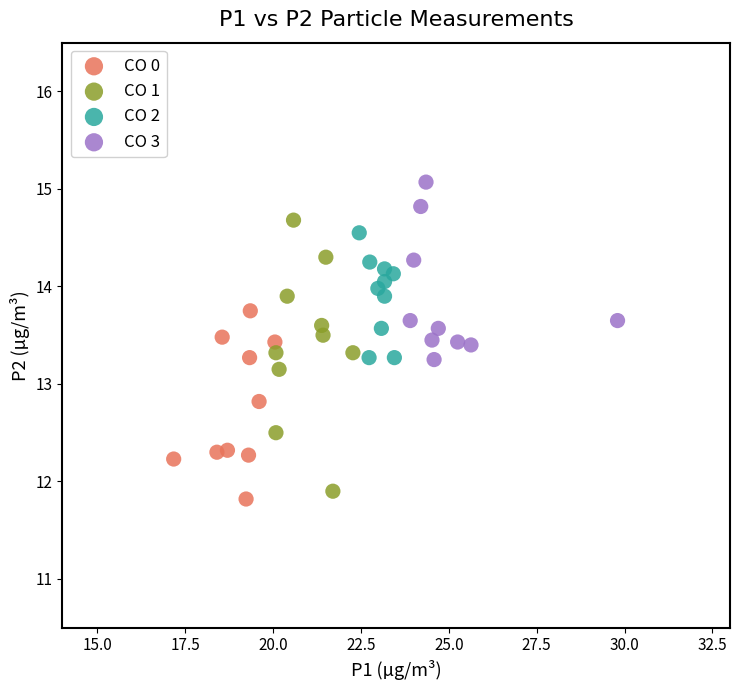

What are all the series names shown in the legend?

CO 0, CO 1, CO 2, CO 3